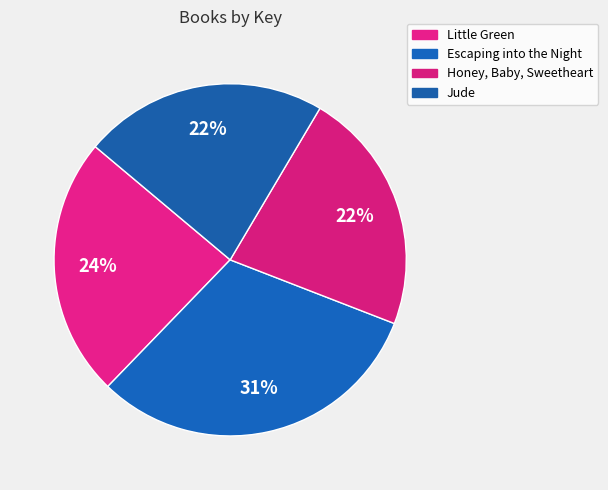

How many segments does this pie chart have?

4